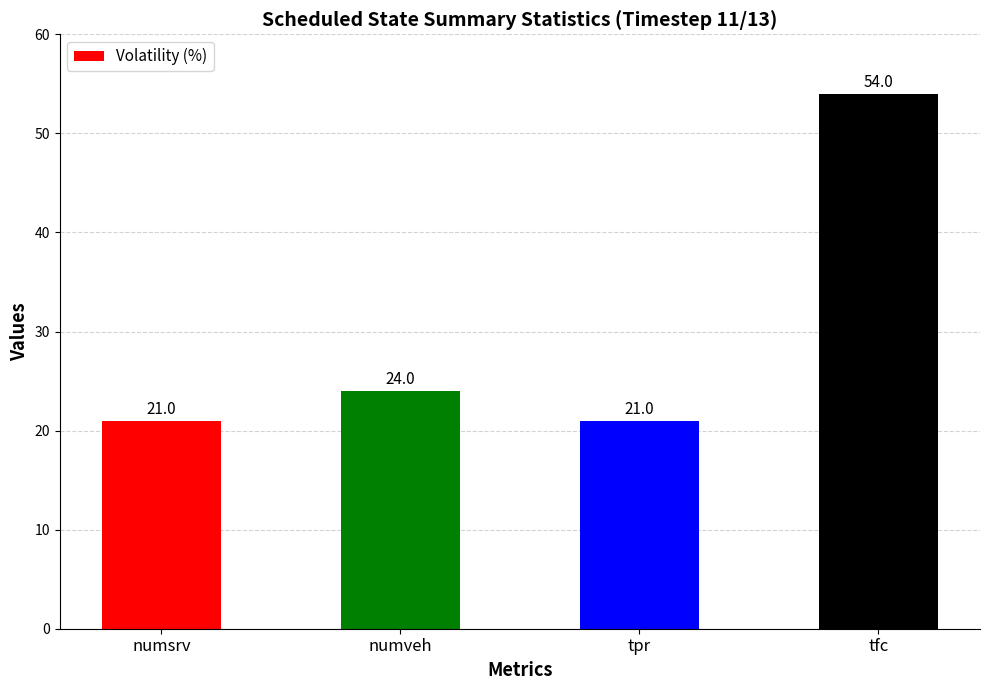

How many categories are shown in the chart?

4